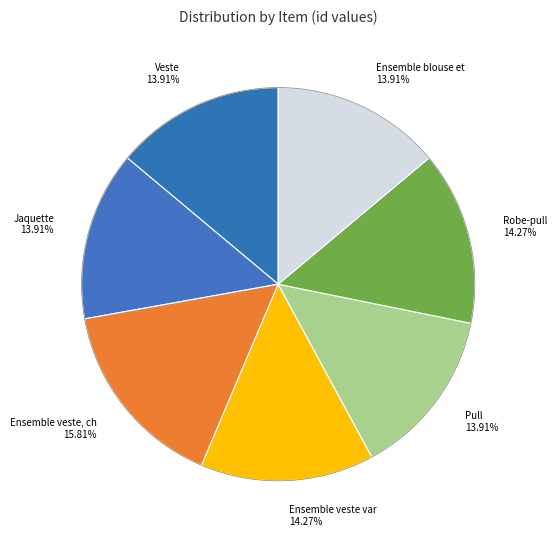

How many slices are in this pie chart?

7